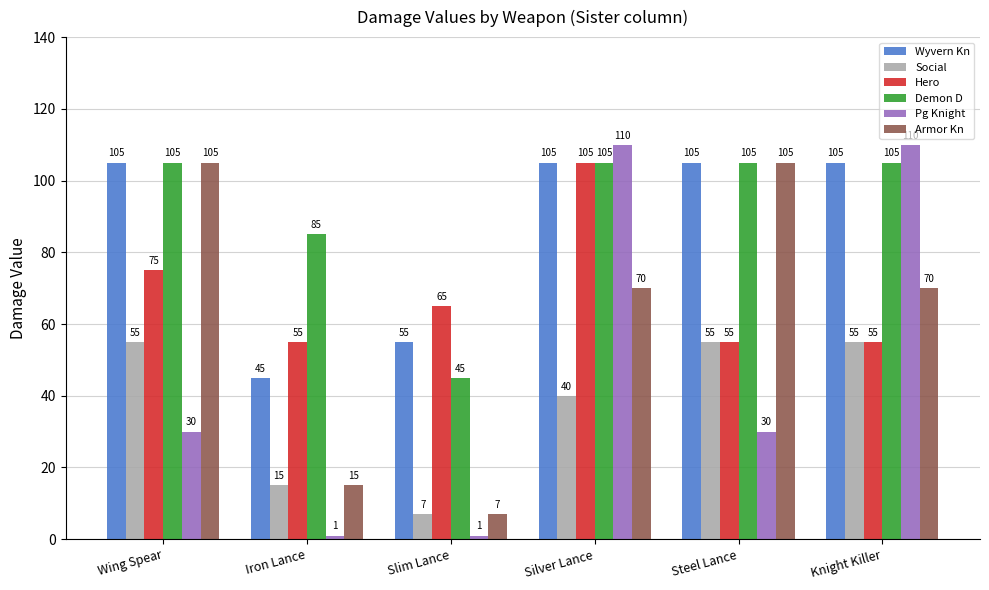

At which label is Hero closest to 80?

Wing Spear